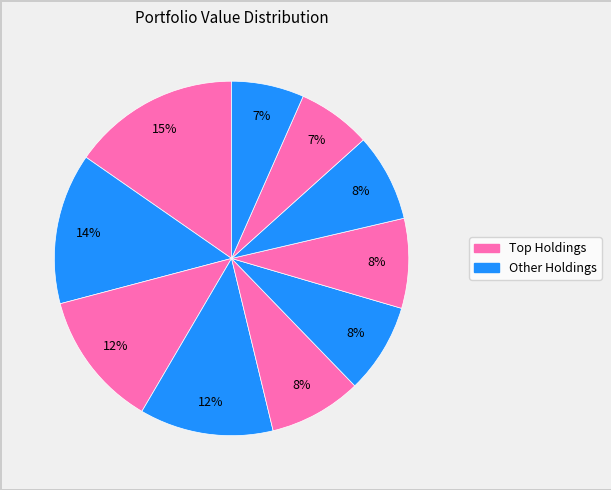

Count the number of slices in the pie.

10